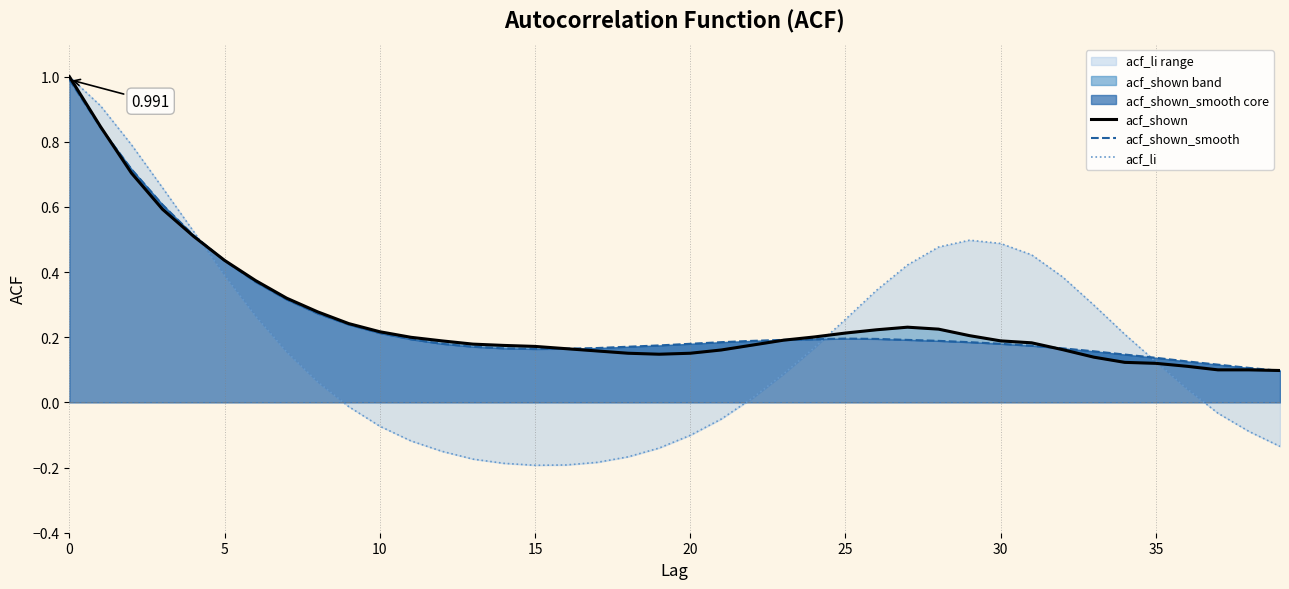

What is the sum of all acf_li values?

7.0